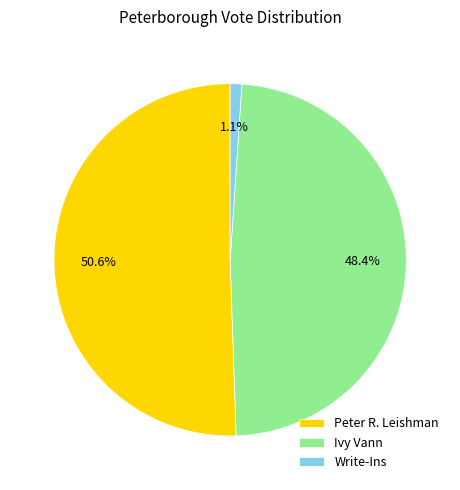

Which has a higher value, Ivy Vann or Write-Ins?

Ivy Vann